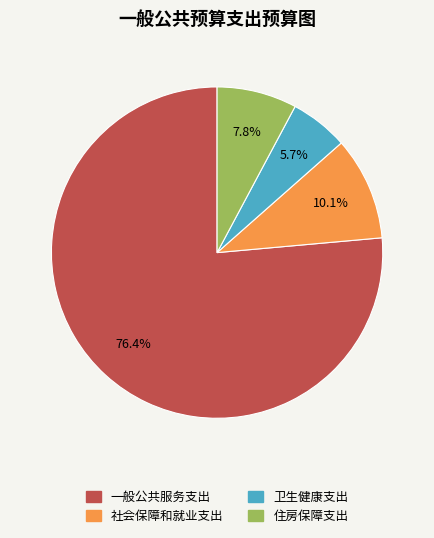

To the nearest percent, what percentage of the pie is 社会保障和就业支出?

10%